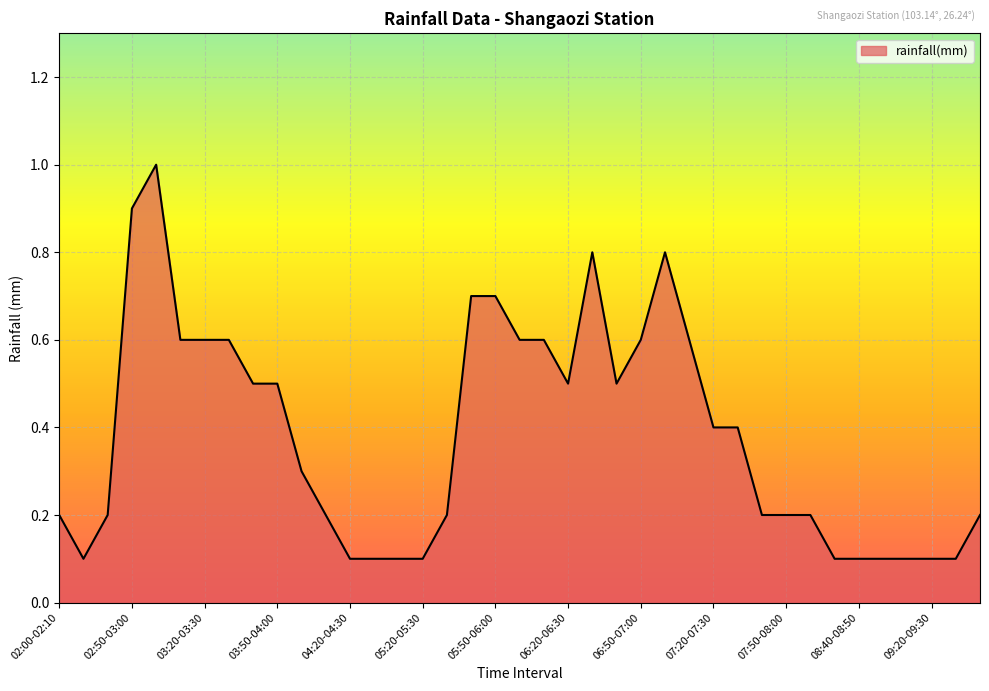

True or false: the data has more than 0 interior local peaks.

True